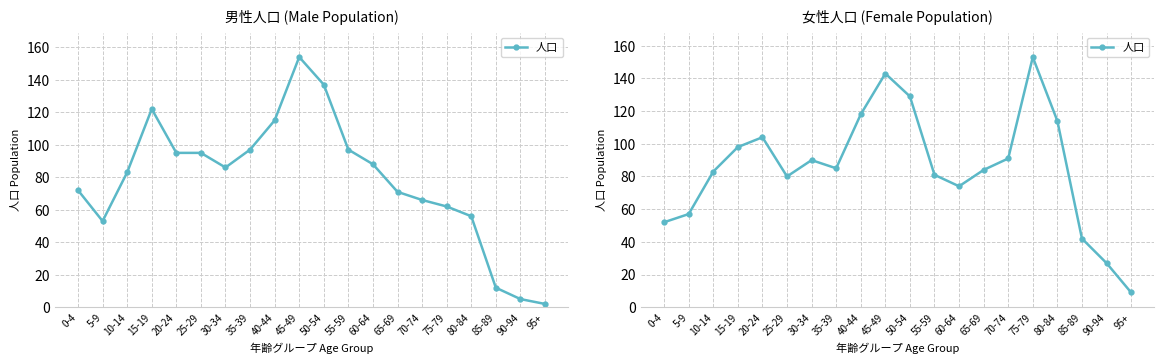

How many values are below 85?

10